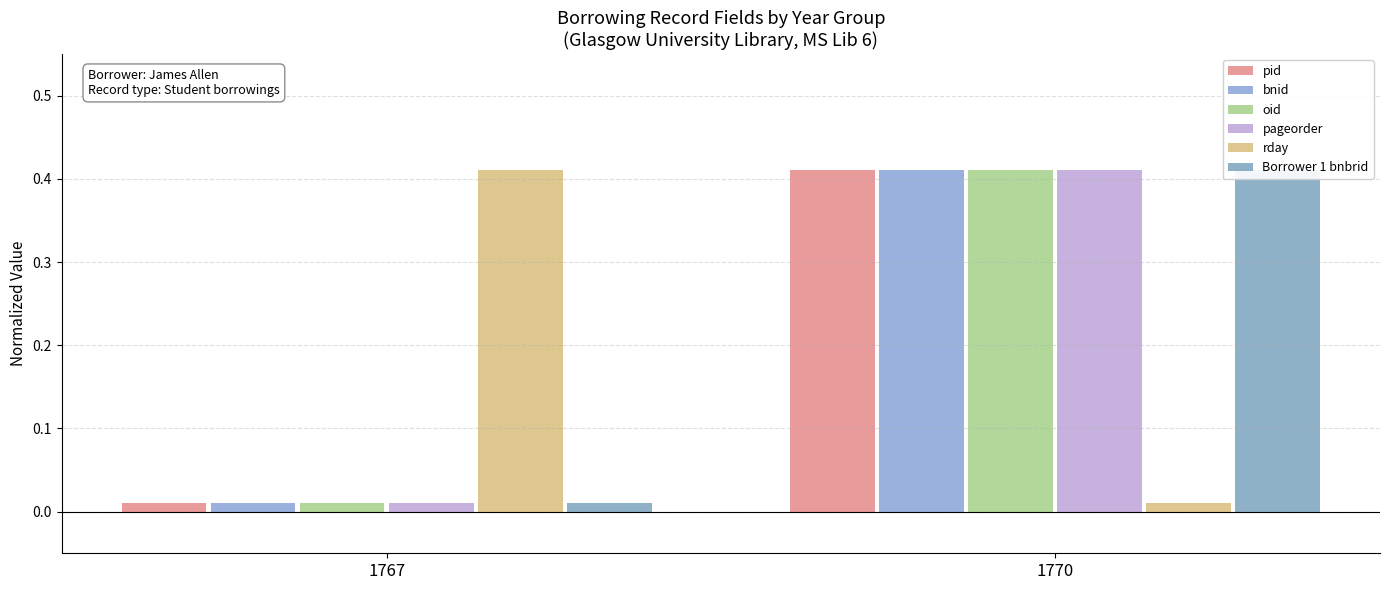

List the labels in order of Borrower 1 bnbrid value, smallest first.

1767, 1770